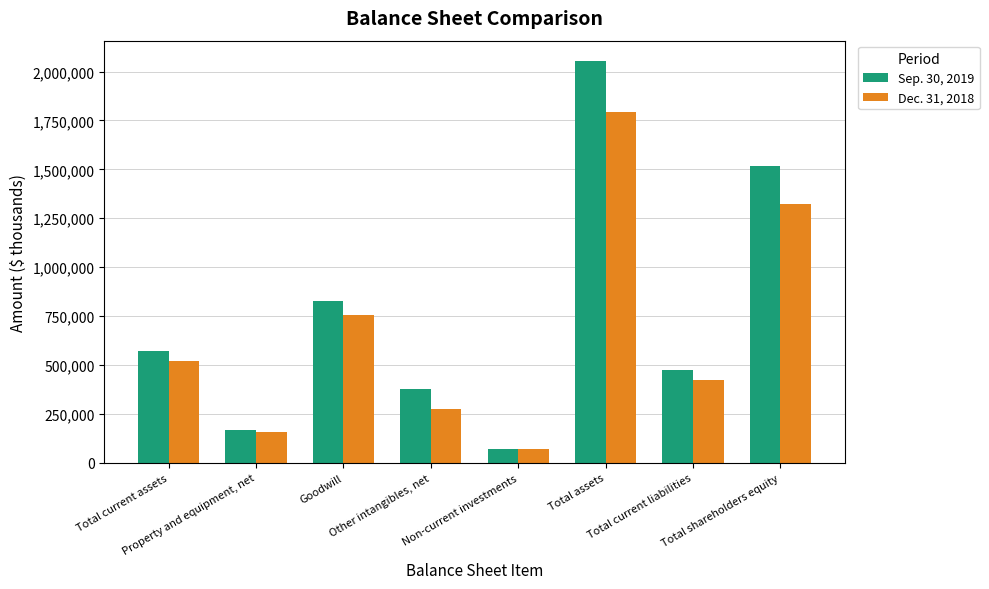

List the series in order of their peak value, highest first.

Sep. 30, 2019, Dec. 31, 2018